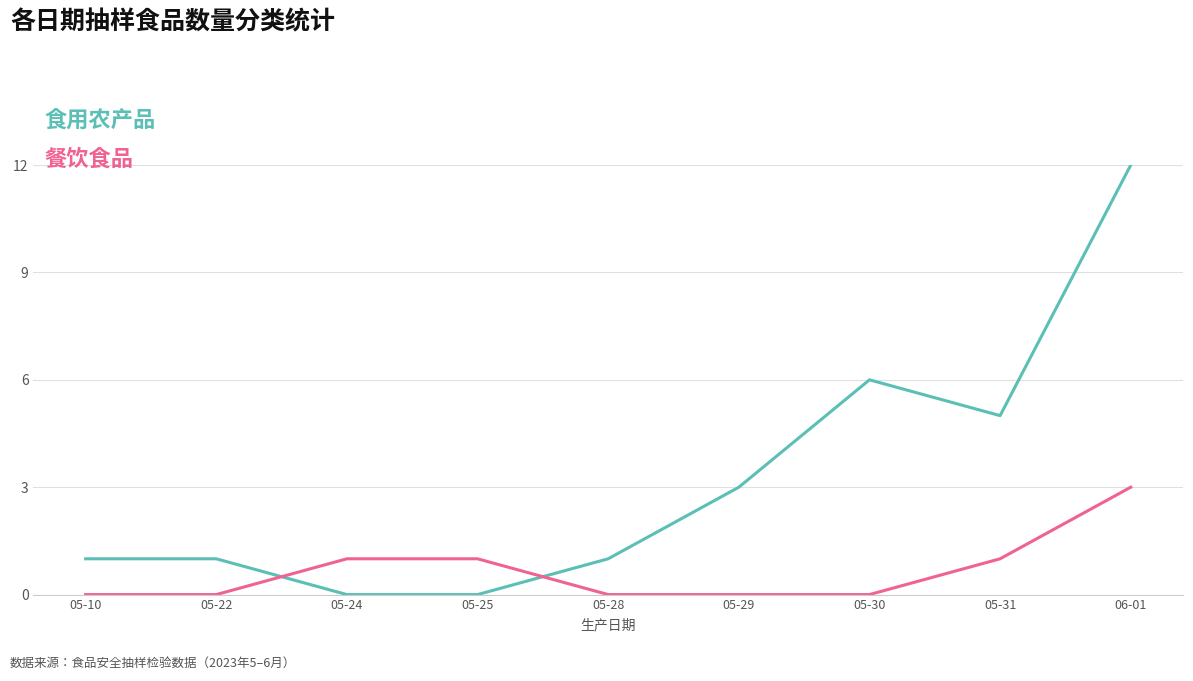

Reading left to right, list all the values displayed in this chart.

食用农产品: 1	1	0	0	1	3	6	5	12
餐饮食品: 0	0	1	1	0	0	0	1	3